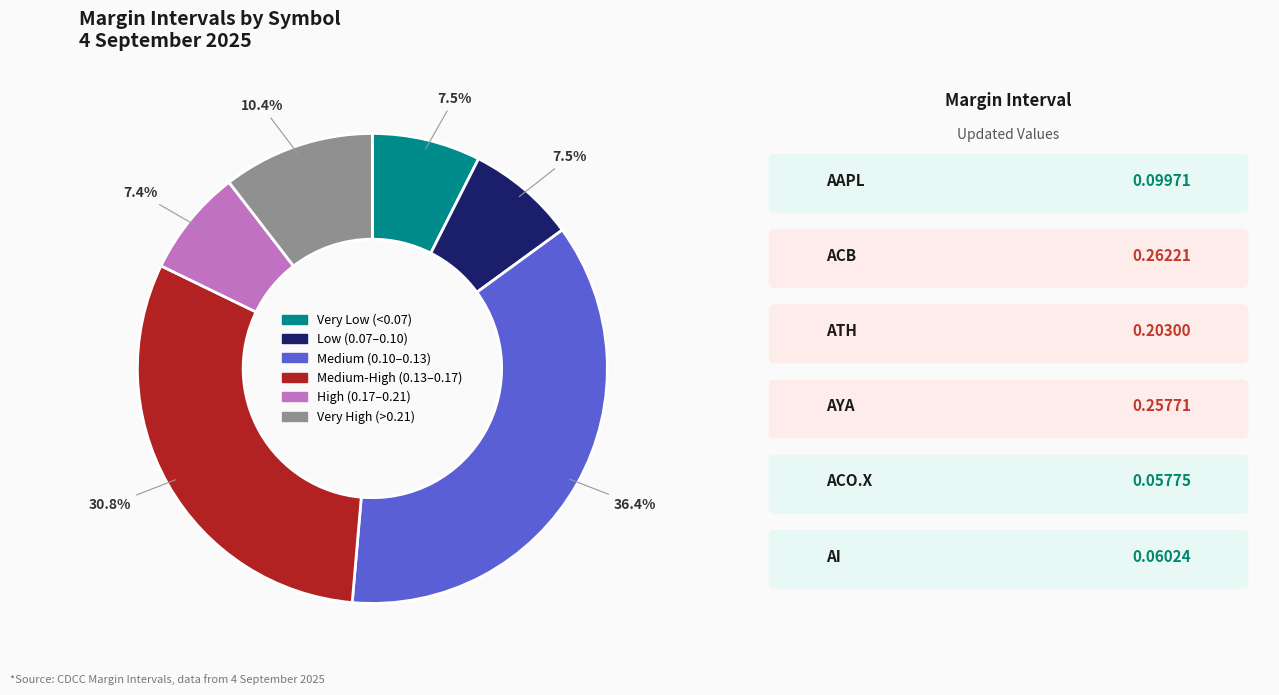

How many segments does this pie chart have?

6